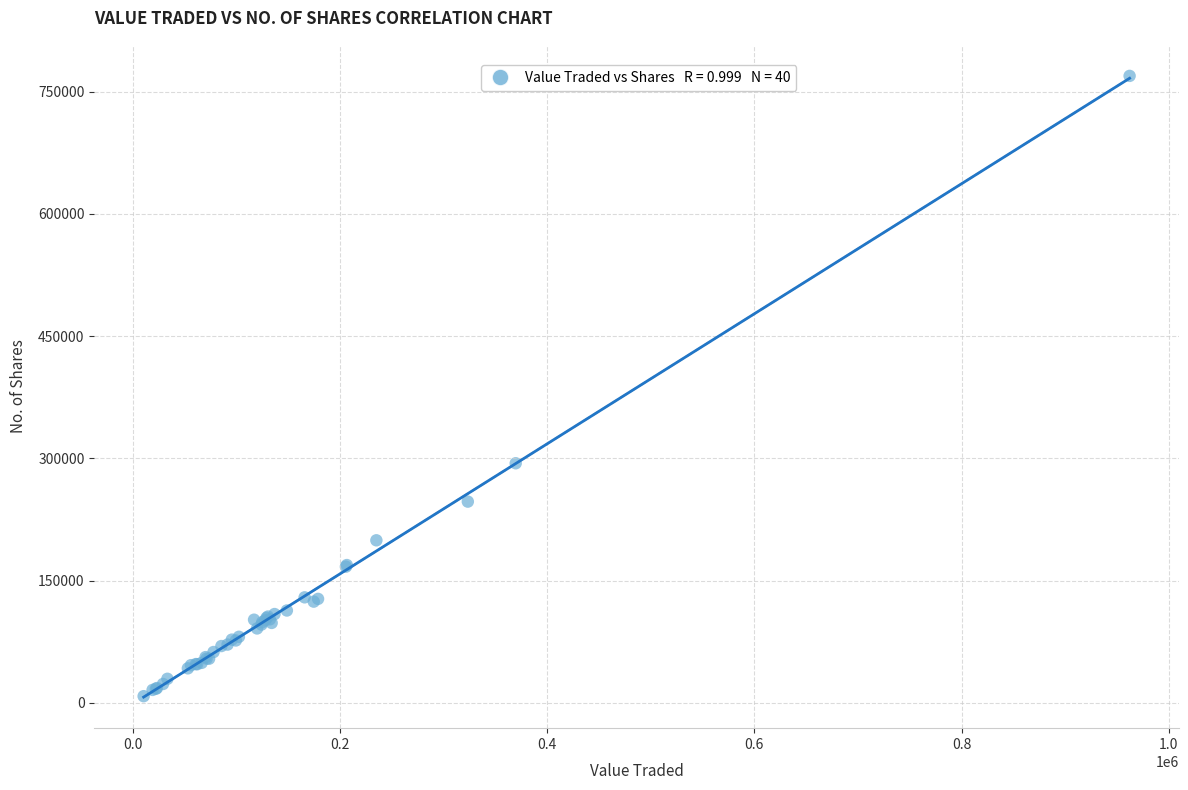

What Y value in the scatter plot is closest to 388787?

294023